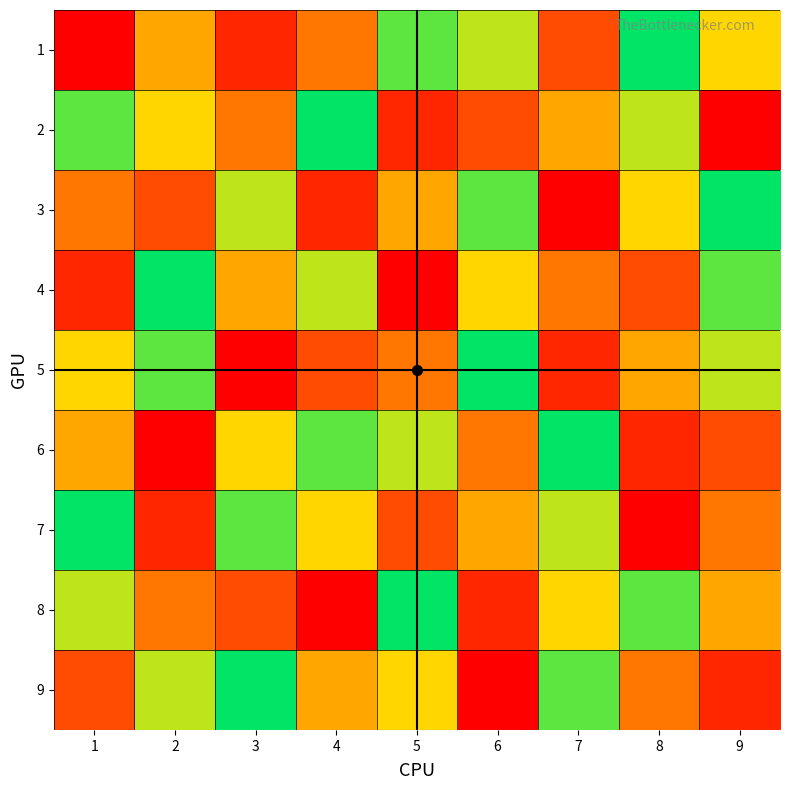

Reading right to left, what are all the values shown in this chart?

1: 9=6	8=9	7=3	6=7	5=8	4=4	3=2	2=5	1=1
2: 9=1	8=7	7=5	6=3	5=2	4=9	3=4	2=6	1=8
3: 9=9	8=6	7=1	6=8	5=5	4=2	3=7	2=3	1=4
4: 9=8	8=3	7=4	6=6	5=1	4=7	3=5	2=9	1=2
5: 9=7	8=5	7=2	6=9	5=4	4=3	3=1	2=8	1=6
6: 9=3	8=2	7=9	6=4	5=7	4=8	3=6	2=1	1=5
7: 9=4	8=1	7=7	6=5	5=3	4=6	3=8	2=2	1=9
8: 9=5	8=8	7=6	6=2	5=9	4=1	3=3	2=4	1=7
9: 9=2	8=4	7=8	6=1	5=6	4=5	3=9	2=7	1=3